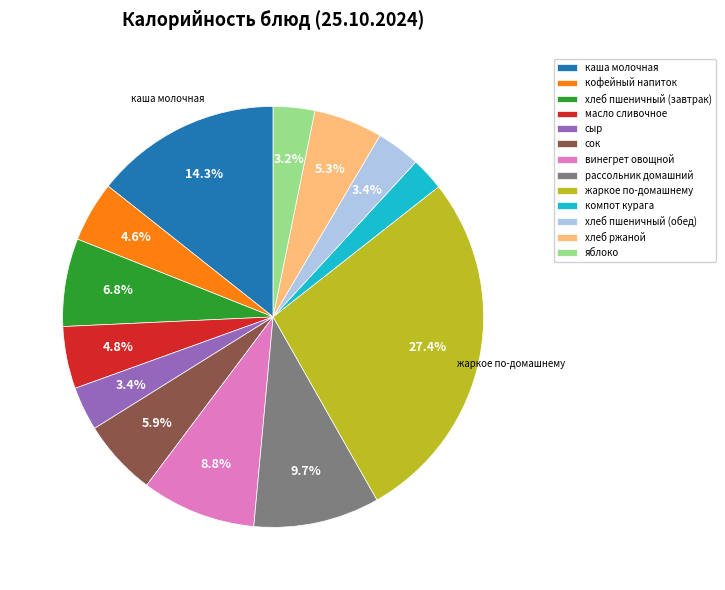

The каша молочная slice represents 1% of the pie. True or false?

False